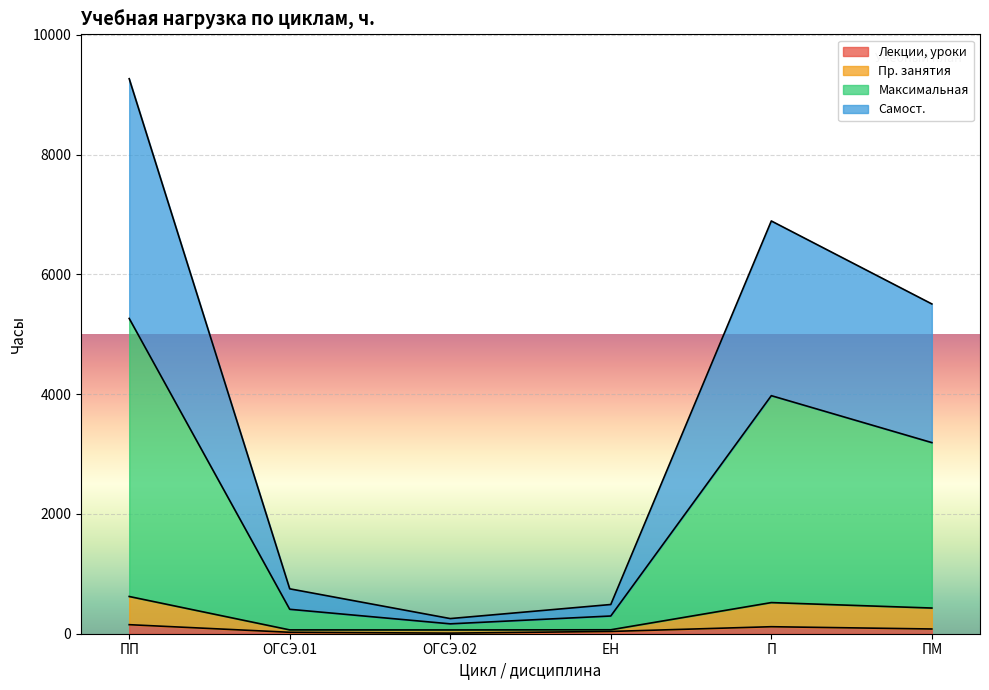

List the series in order of their peak value, lowest first.

Лекции, уроки, Пр. занятия, Самост., Максимальная